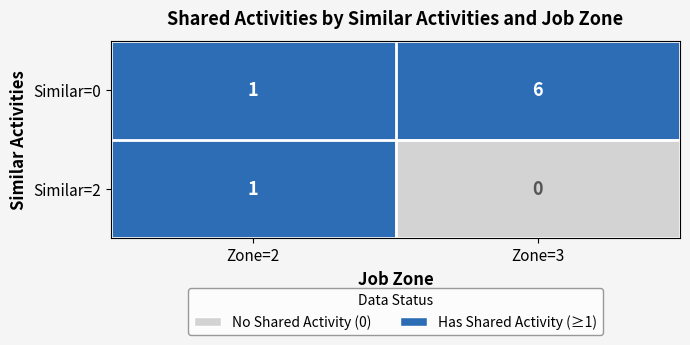

Which series has the largest total across all categories?

Similar=0